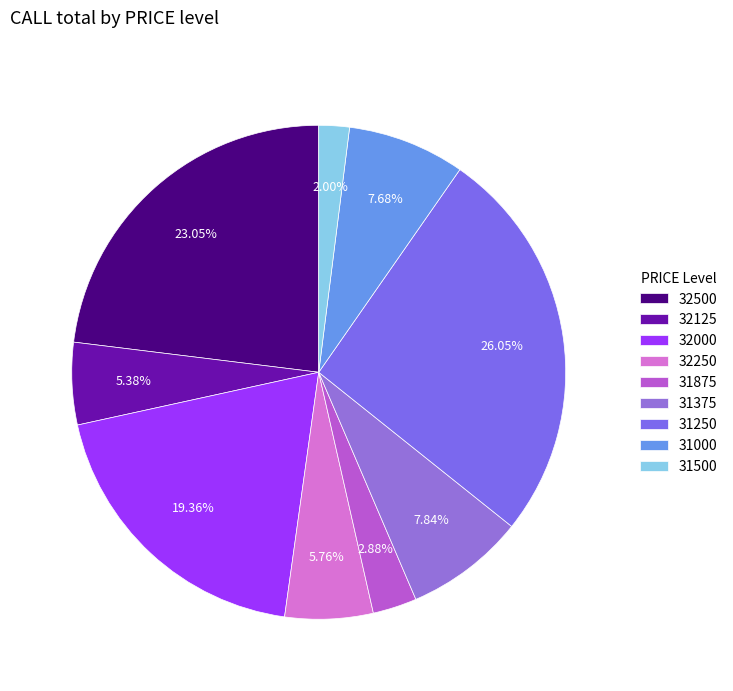

Which slice is the largest?

31250